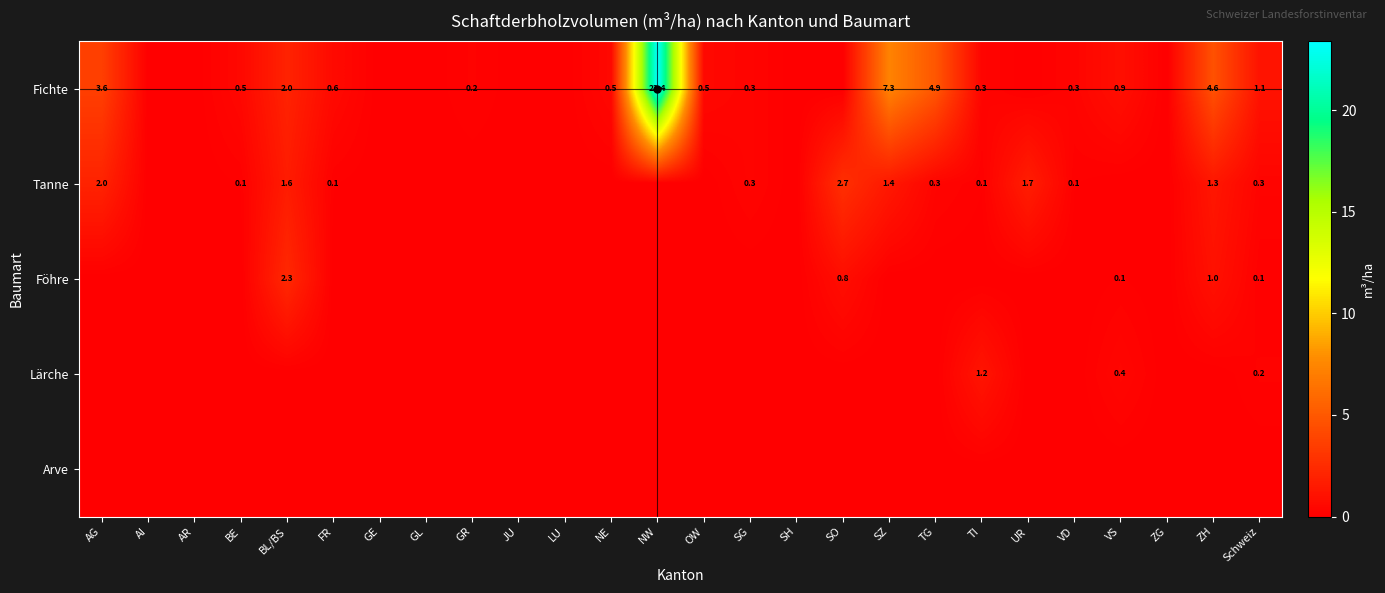

At which category is the sum across all series the highest?

NW